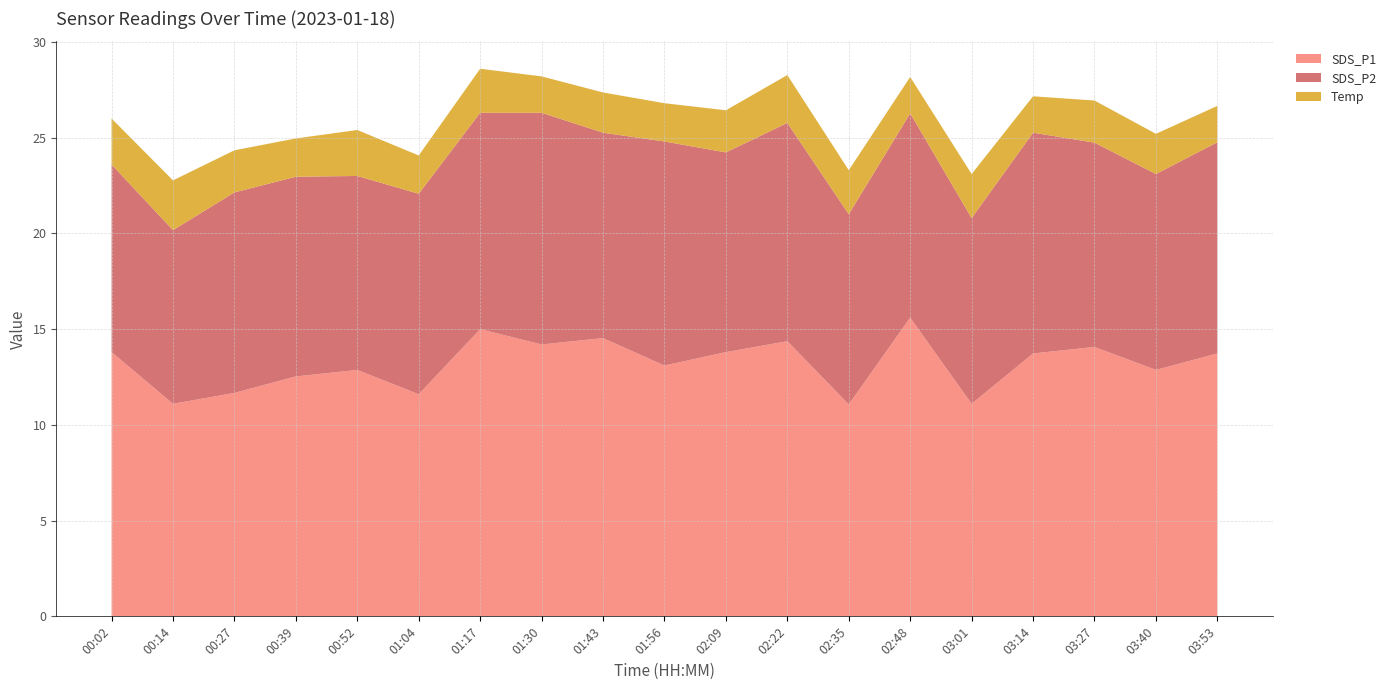

What is the total value across all series at 01:17?

28.6